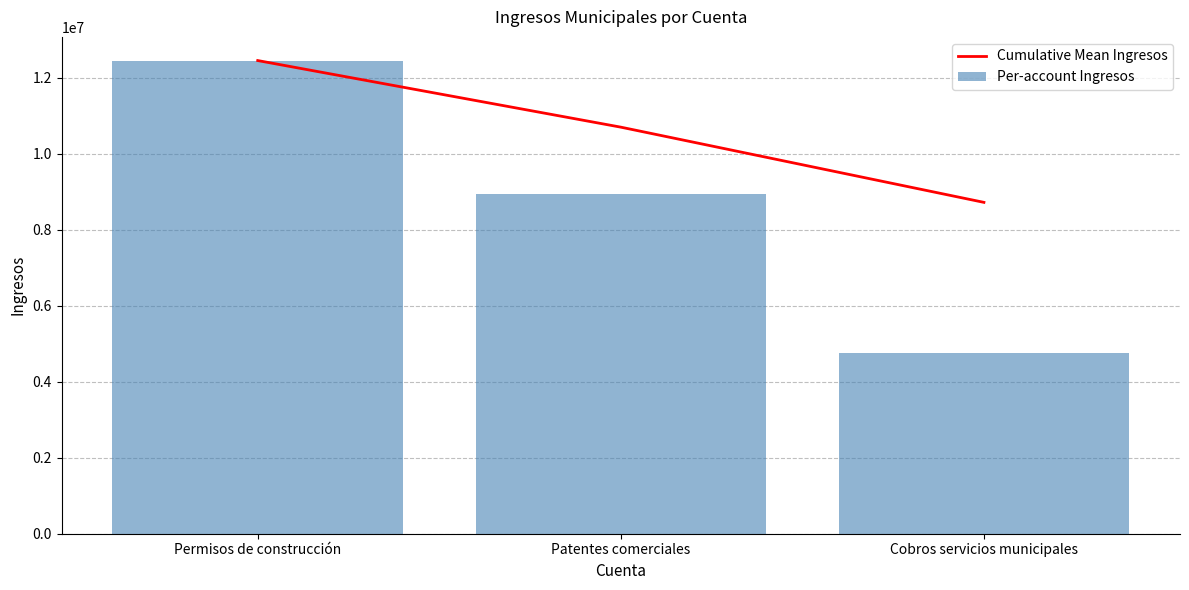

At which label does Cumulative Mean Ingresos reach its minimum?

Cobros servicios municipales